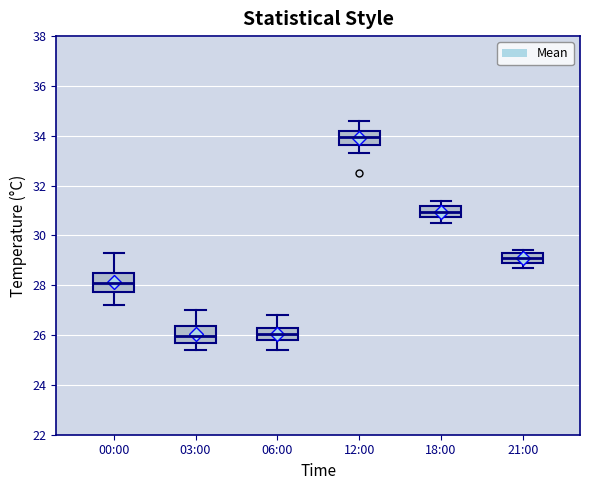

Reading left to right, transcribe this box plot: for each box, give where its median line is, the range the box spans, and where its two whiskers end, as read against the y-axis. The values are not printed on the chart, so give them approximately, as read against the axis.

00:00: median 28.2, box 27.8 to 28.4, whiskers 27.2 to 29.4
03:00: median 26.0, box 25.8 to 26.4, whiskers 25.4 to 27.0
06:00: median 26.0, box 25.8 to 26.4, whiskers 25.4 to 26.8
12:00: median 34.0, box 33.6 to 34.2, whiskers 33.4 to 34.6
18:00: median 31.0, box 30.8 to 31.2, whiskers 30.6 to 31.4
21:00: median 29.2 (inside the box), box 29.0 to 29.2, whiskers 28.8 to 29.4